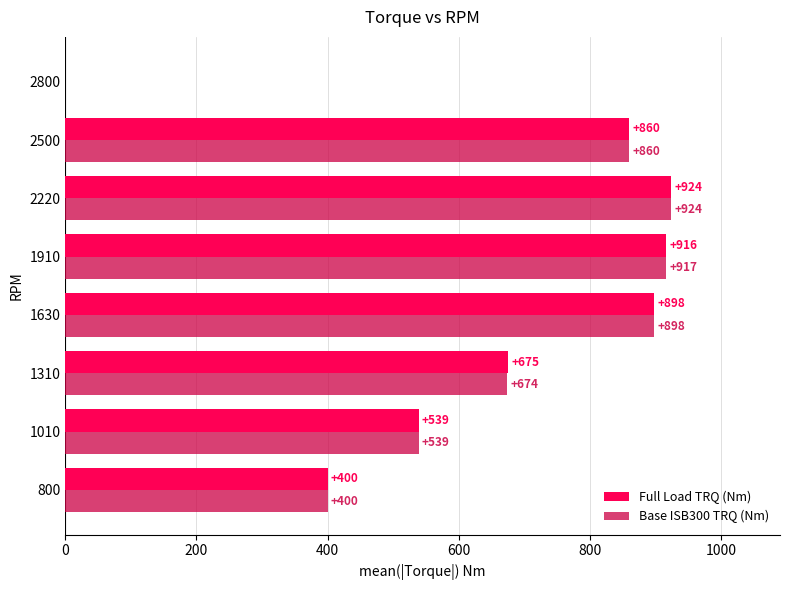

Where is Full Load TRQ (Nm) nearest to the value 462?

800